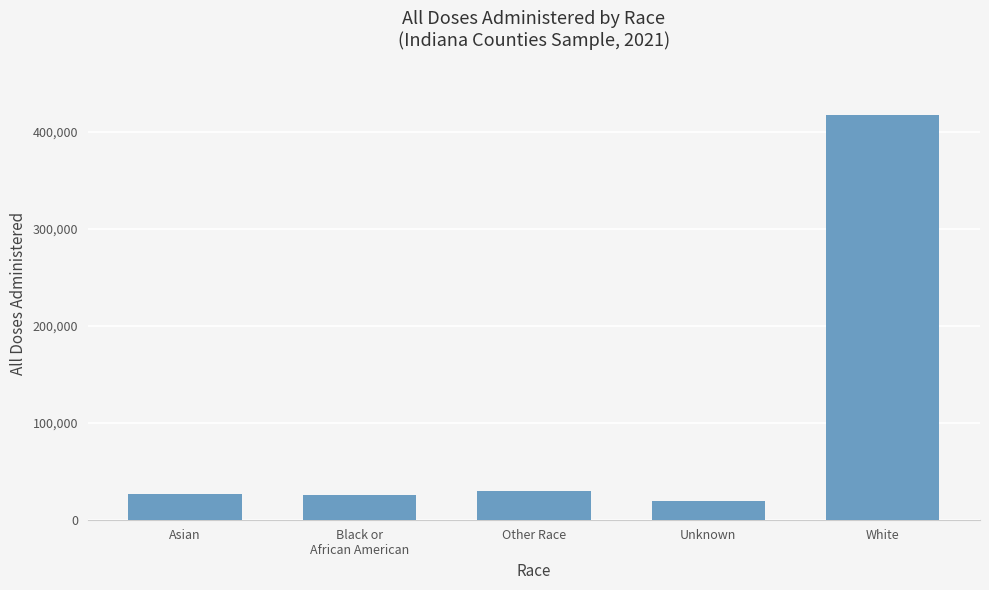

What is the sum of all values?

517577